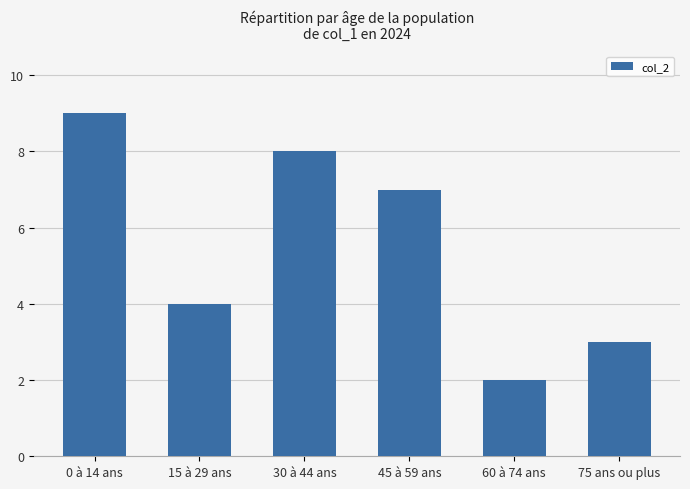

At which label is the value closest to 5?

15 à 29 ans